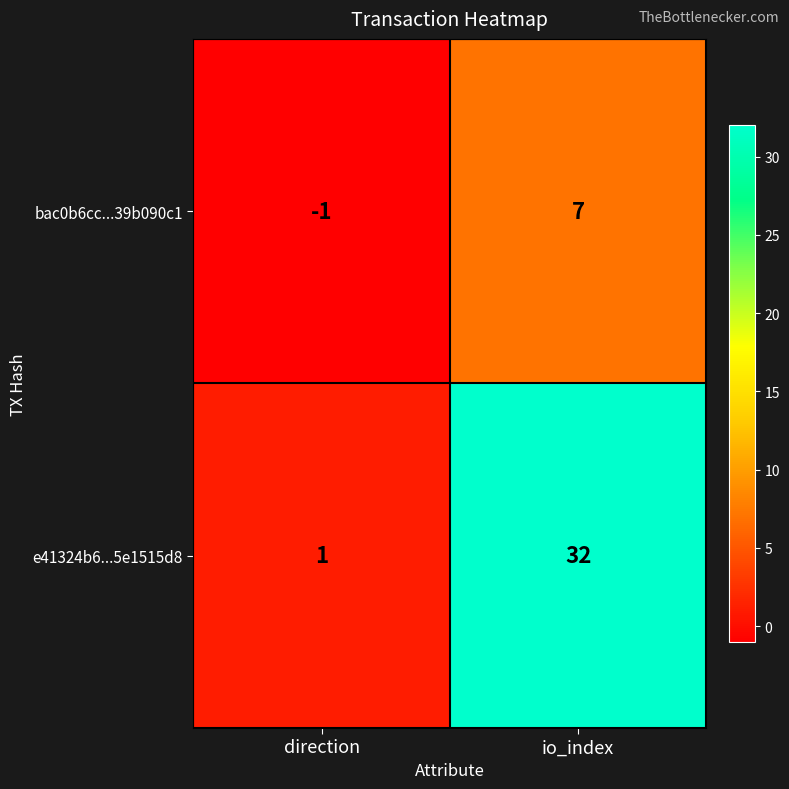

How many values in bac0b6cc...39b090c1 are above zero?

1